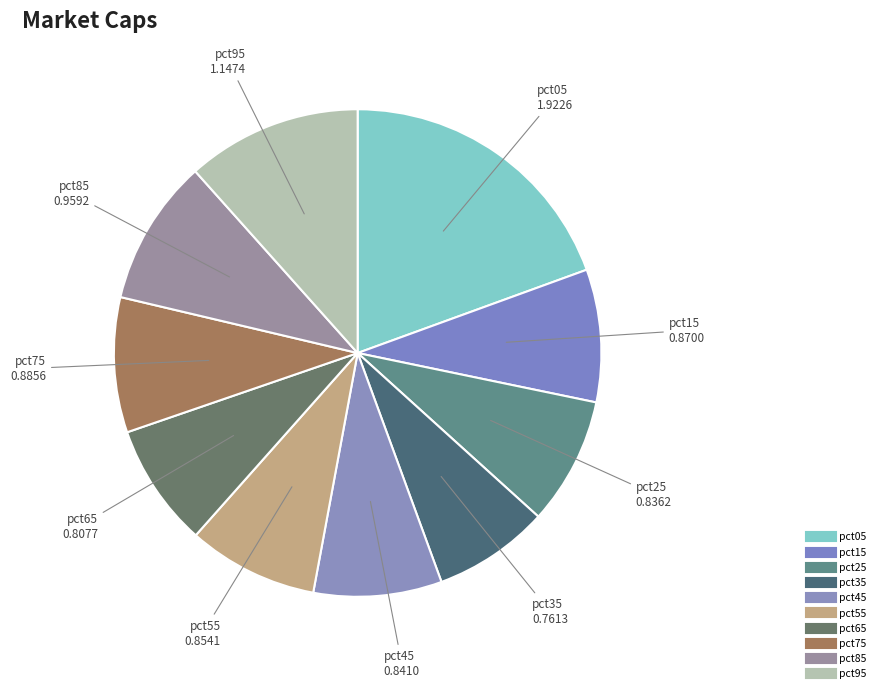

What percentage is the pct85 slice, to the nearest percent?

10%